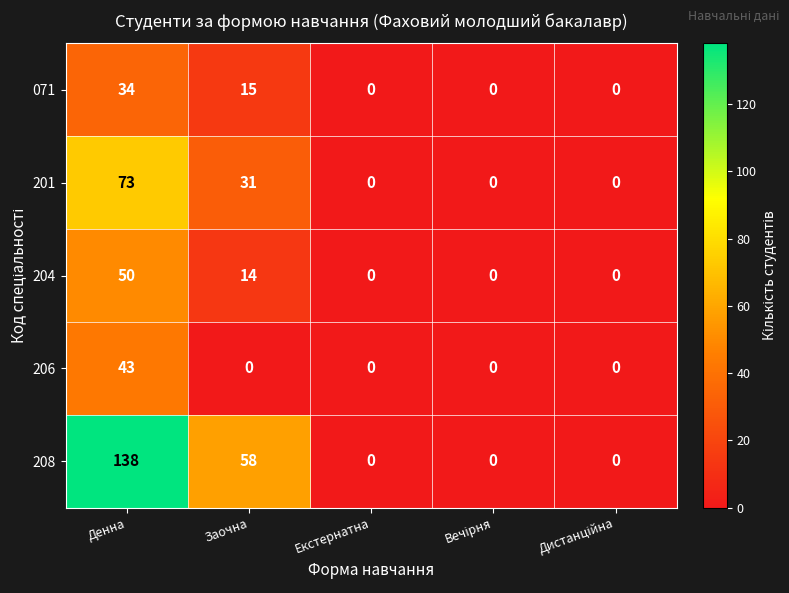

Reading left to right, list all the values displayed in this chart.

071: 34	15	0	0	0
201: 73	31	0	0	0
204: 50	14	0	0	0
206: 43	0	0	0	0
208: 138	58	0	0	0